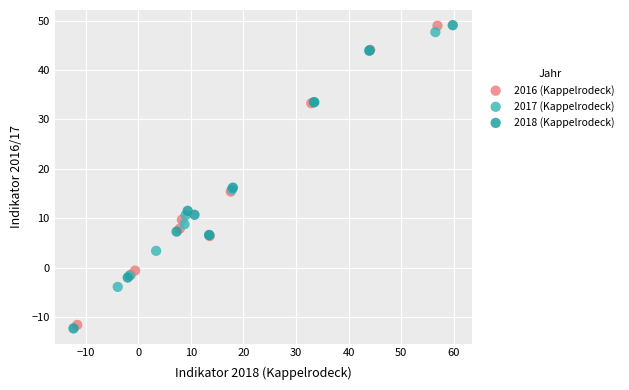

What are all the series names shown in the legend?

2016 (Kappelrodeck), 2017 (Kappelrodeck), 2018 (Kappelrodeck)